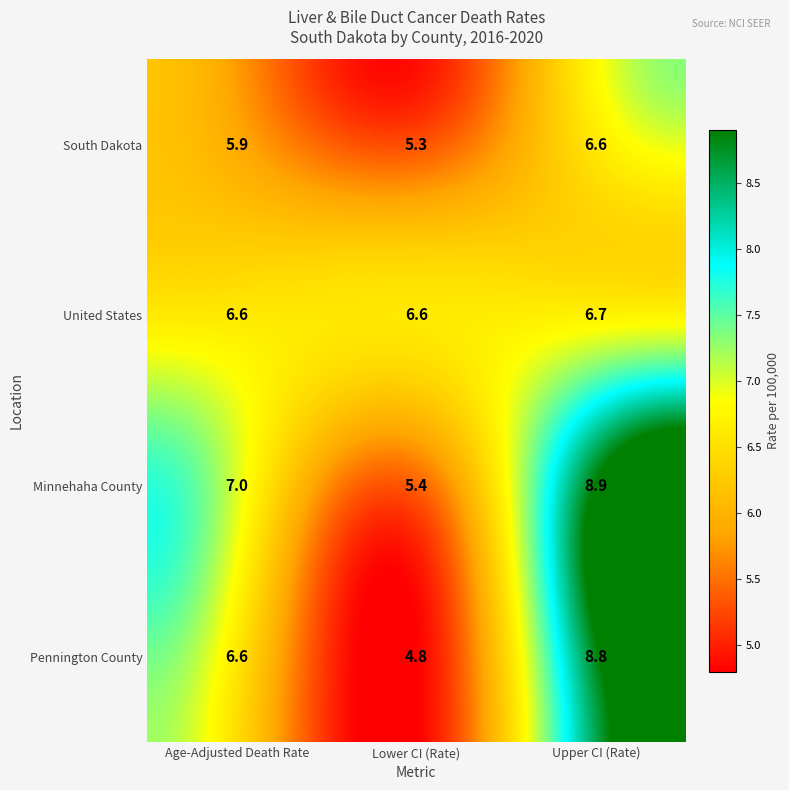

At which label is Minnehaha County closest to 7?

Age-Adjusted Death Rate